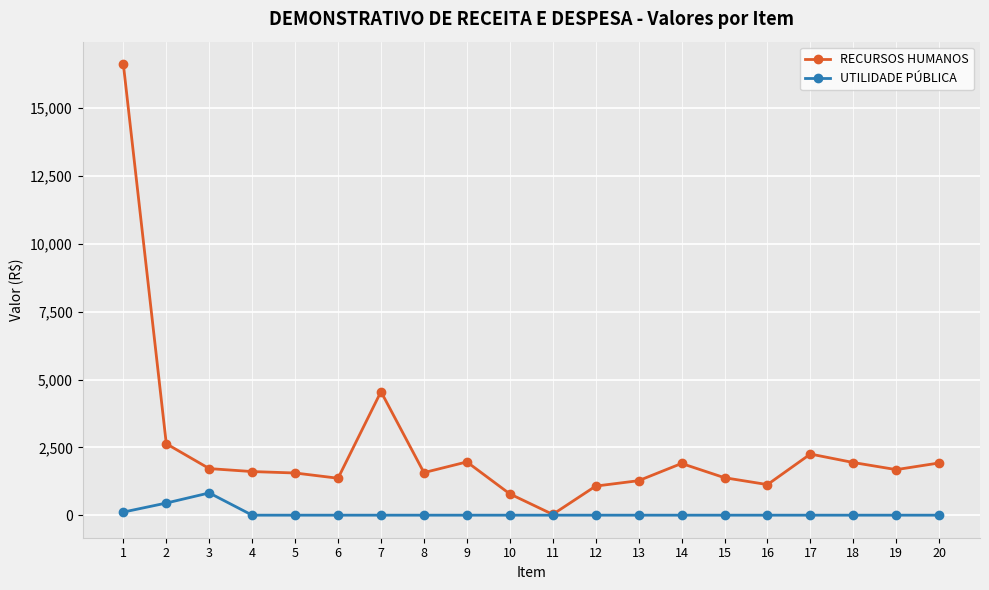

The value of UTILIDADE PÚBLICA at 9 is 0.0. True or false?

True